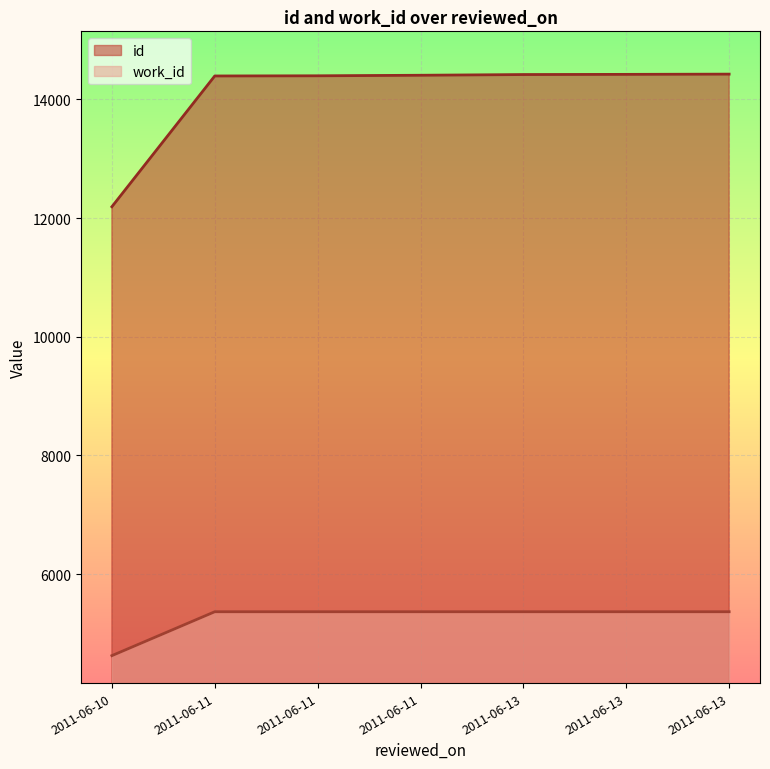

What is the sum of the work_id values at 2011-06-13 and 2011-06-11?

10732